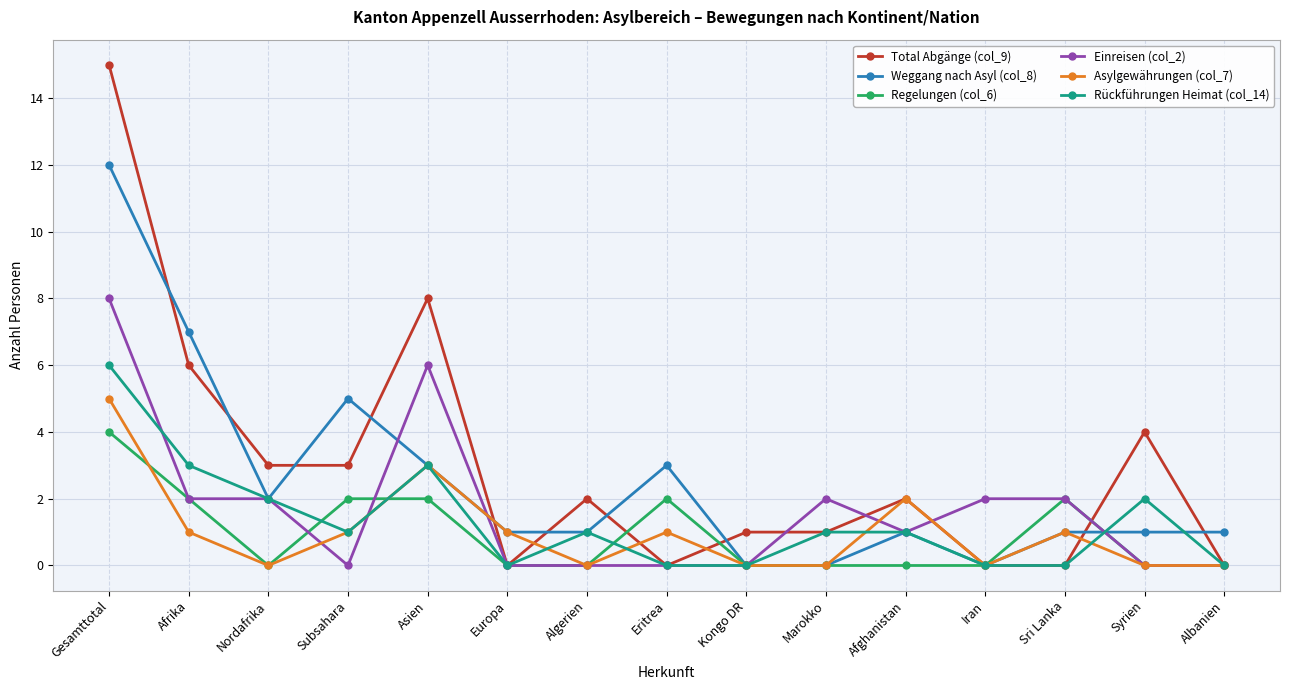

The value of Weggang nach Asyl (col_8) at Asien is 5. True or false?

False